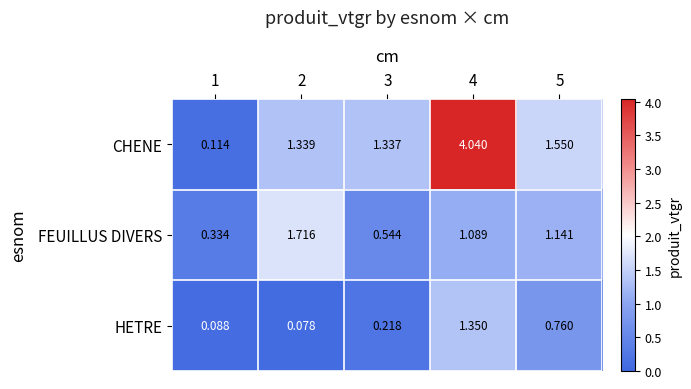

What is the total value across all series at 3?

2.1